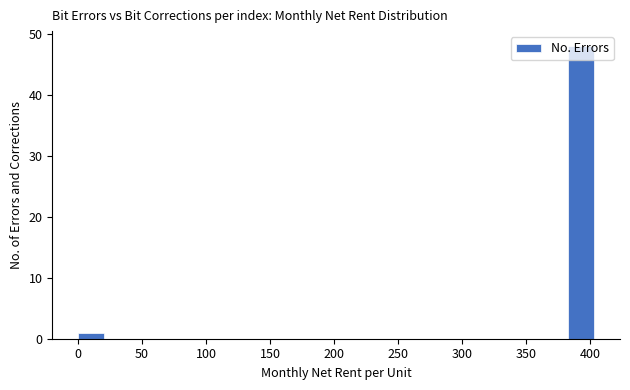

Reading left to right, list every bar in this chart as the range it spans on the x-axis followed by its height. Neither the bar edges nor the heights are printed on the chart, so give them approximately, as read against the axes.

0 to 20: 1
20 to 40: 0
40 to 60: 0
60 to 80: 0
80 to 100: 0
100 to 120: 0
120 to 140: 0
140 to 160: 0
160 to 180: 0
180 to 200: 0
200 to 220: 0
220 to 240: 0
240 to 260: 0
260 to 280: 0
280 to 300: 0
300 to 320: 0
320 to 345: 0
345 to 365: 0
365 to 385: 0
385 to 405: 48